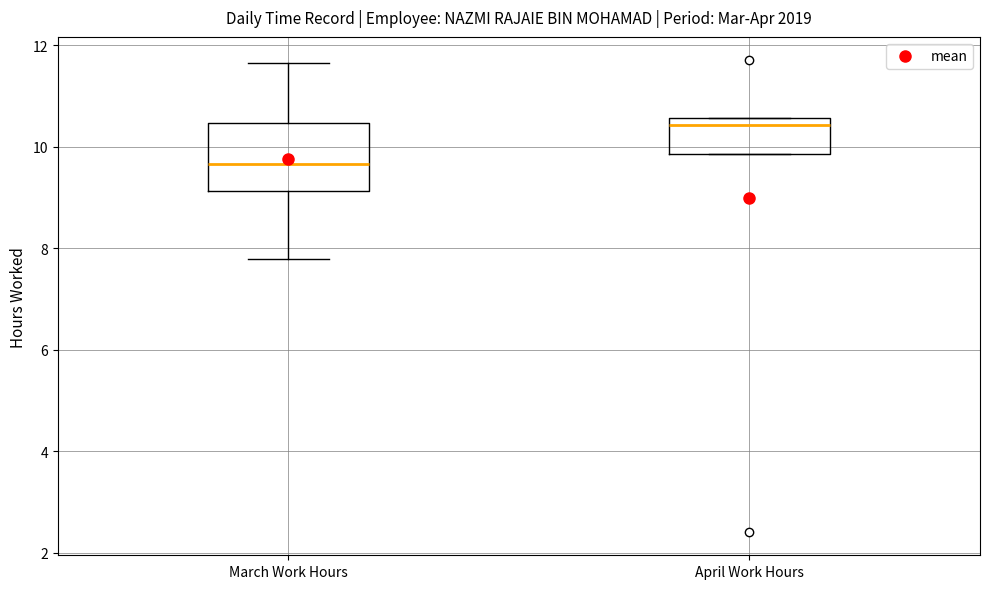

Which box's median line is the lowest?

March Work Hours